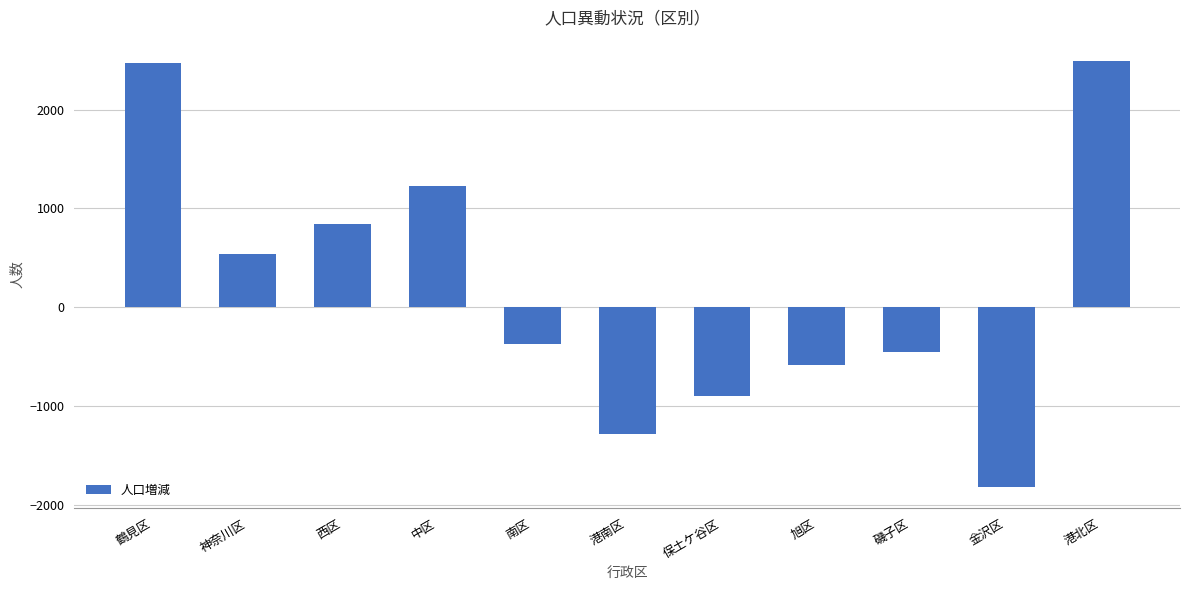

What is the value of the 4th bar from the left?

1231